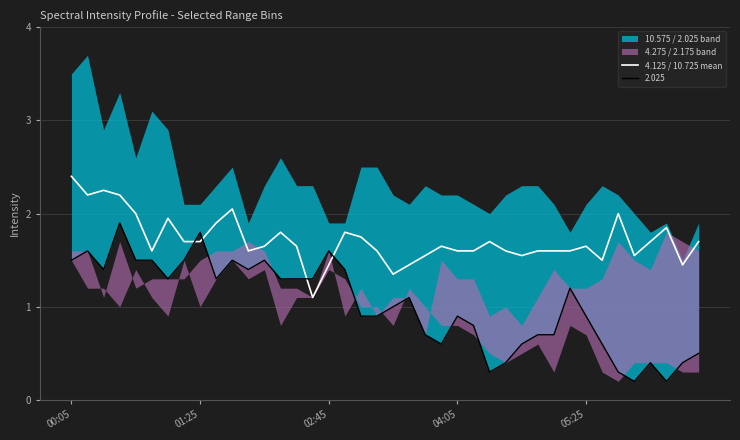

True or false: the data shows 1.1 at 00:05.

False